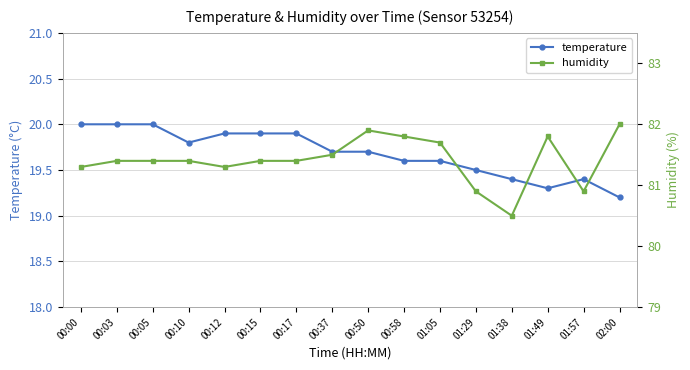

Reading right to left, what are all the values shown in this chart?

temperature: 02:00=19.2	01:57=19.4	01:49=19.3	01:38=19.4	01:29=19.5	01:05=19.6	00:58=19.6	00:50=19.7	00:37=19.7	00:17=19.9	00:15=19.9	00:12=19.9	00:10=19.8	00:05=20.0	00:03=20.0	00:00=20.0
humidity: 02:00=82.0	01:57=80.9	01:49=81.8	01:38=80.5	01:29=80.9	01:05=81.7	00:58=81.8	00:50=81.9	00:37=81.5	00:17=81.4	00:15=81.4	00:12=81.3	00:10=81.4	00:05=81.4	00:03=81.4	00:00=81.3